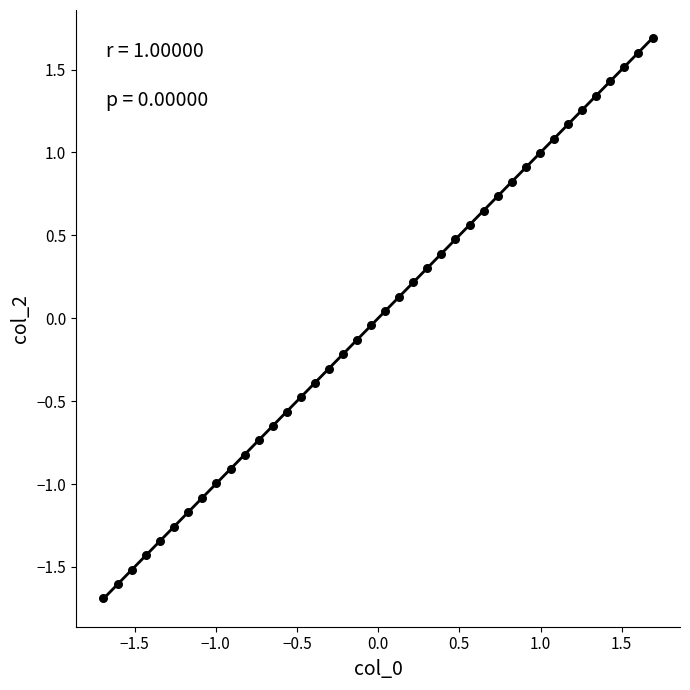

What is the range of X values (max minus min)?

3.4